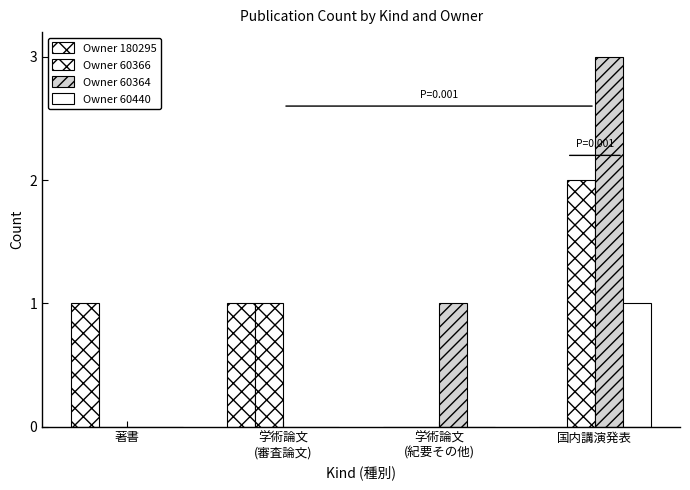

How many groups of bars are there?

4